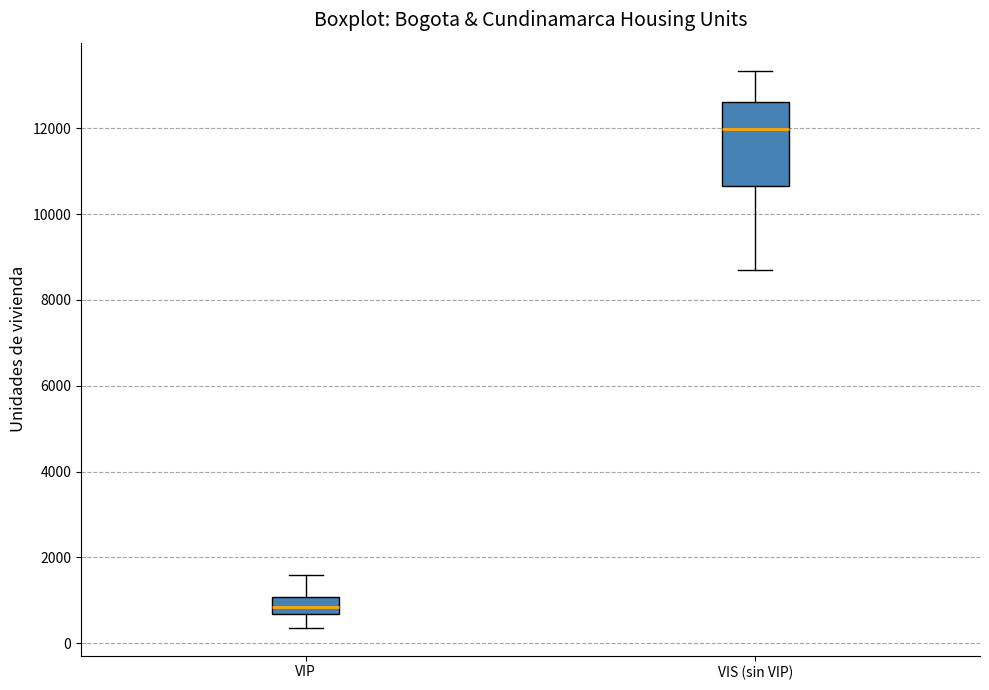

Reading left to right, transcribe this box plot: for each box, give where its median line is, the range the box spans, and where its two whiskers end, as read against the y-axis. The values are not printed on the chart, so give them approximately, as read against the axis.

VIP: median 800, box 600 to 1000, whiskers 400 to 1600
VIS (sin VIP): median 12000, box 10600 to 12600, whiskers 8800 to 13400